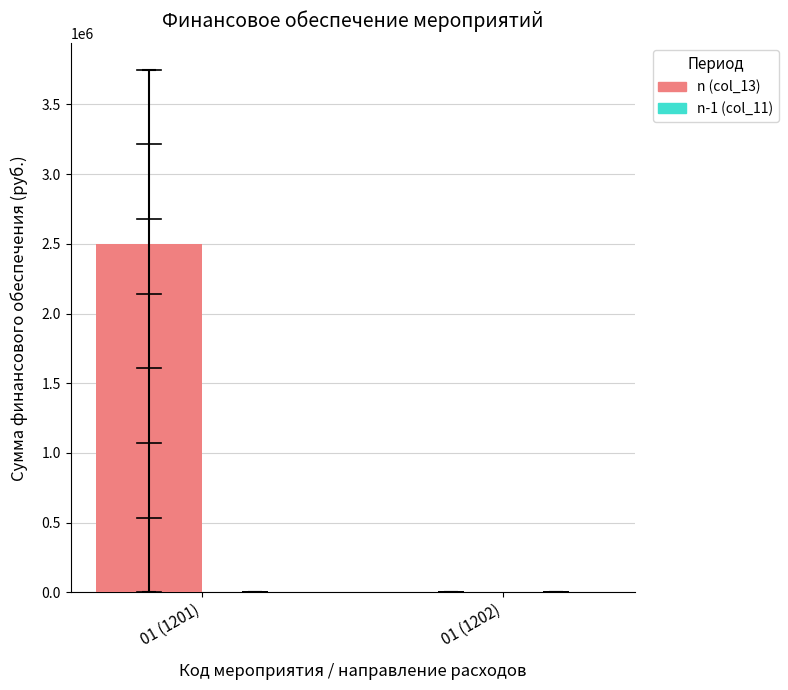

Which category has the highest value in the n (col_13) series?

01 (1201)